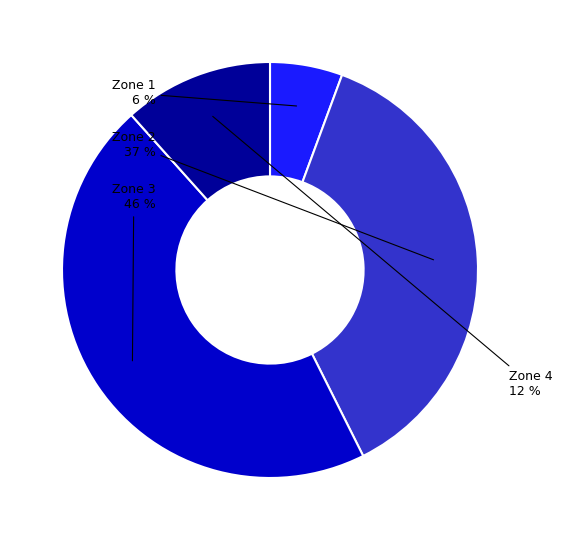

Rank the categories by value from highest to lowest.

Zone 3, Zone 2, Zone 4, Zone 1